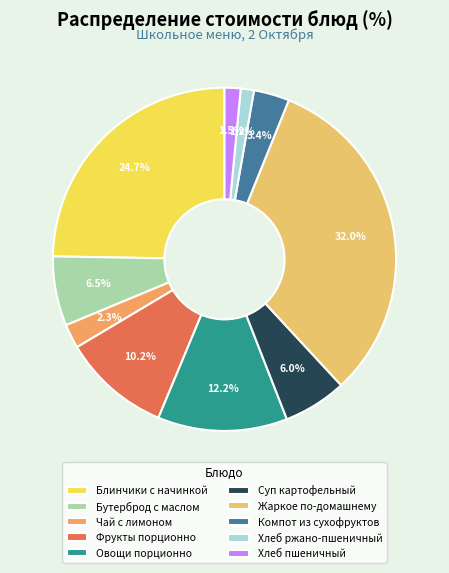

To the nearest percent, what portion does Чай с лимоном represent?

2%